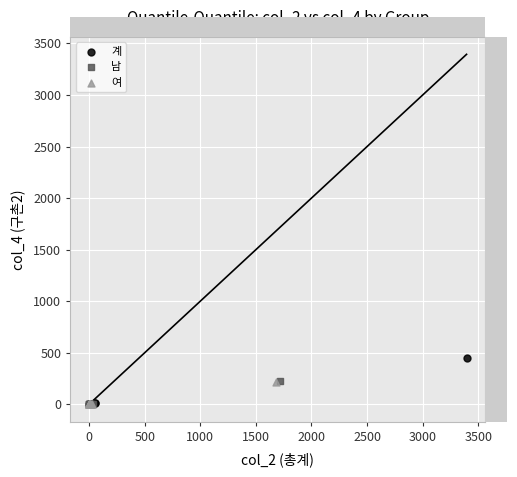

Which series has the largest Y range (max minus min)?

계